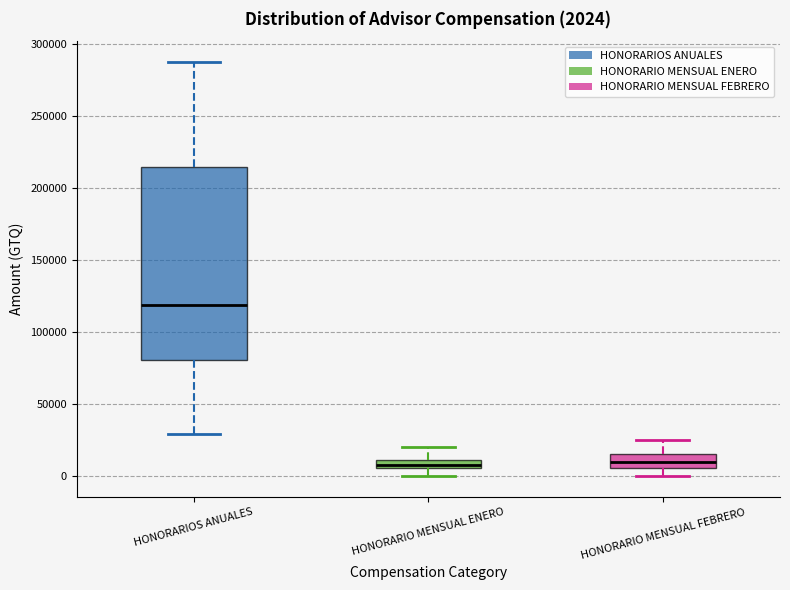

Which box is the tallest, from its lower edge to its upper edge?

HONORARIOS ANUALES